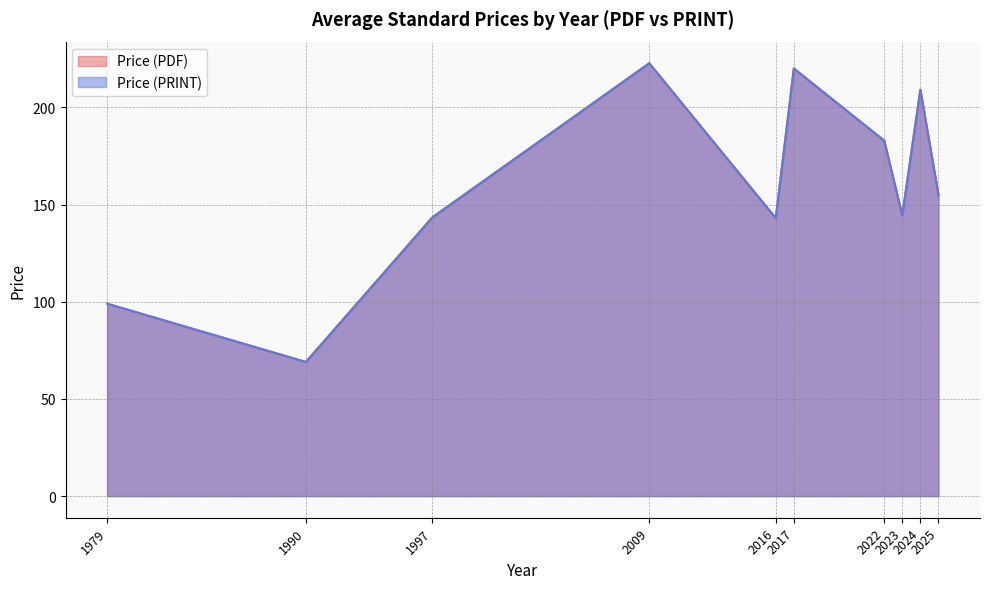

At 2009, list the series in order from largest to smallest.

Price (PDF), Price (PRINT)